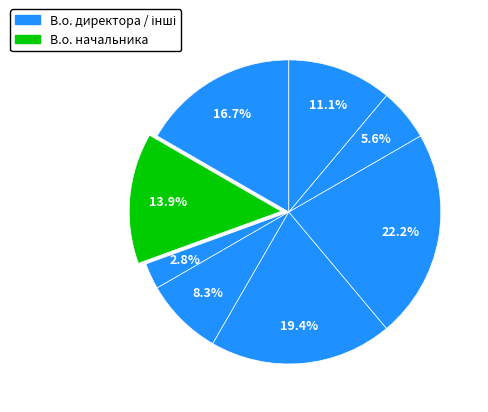

Count the number of slices in the pie.

8